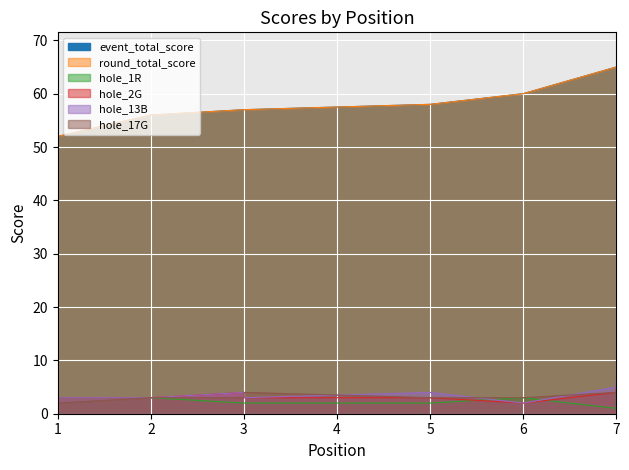

What is the value of the hole_13B point at the 3rd from the left?

4